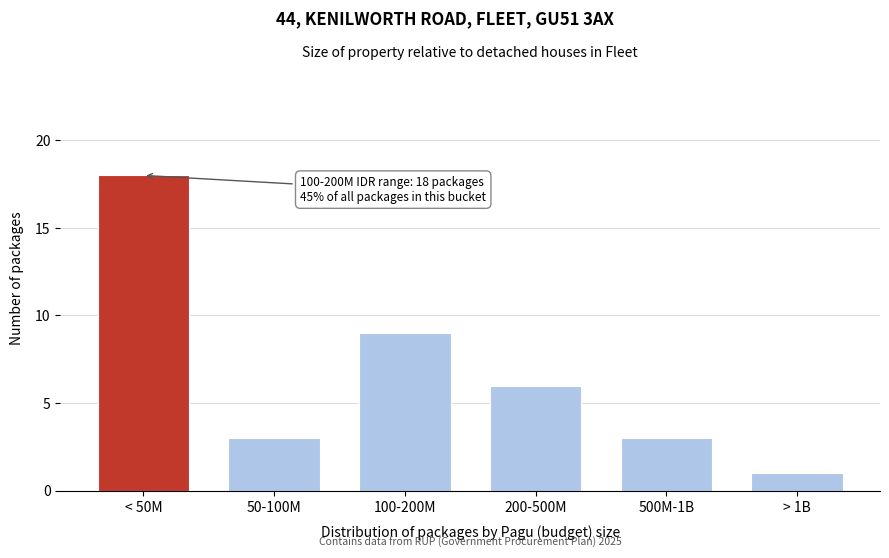

Reading left to right, extract all data points from this chart.

18	3	9	6	3	1